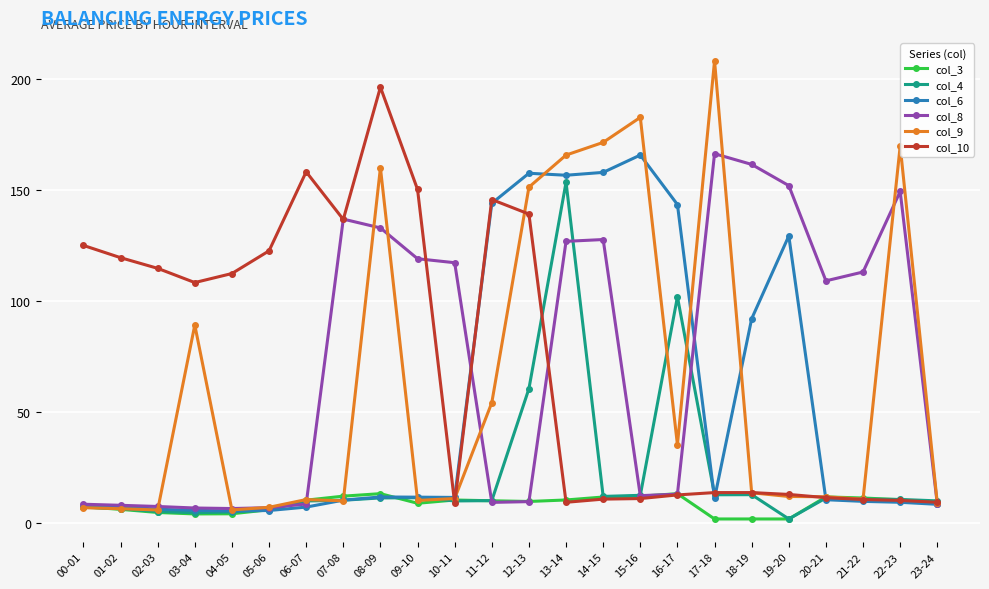

Which series changed the most between 17-18 and 18-19?

col_9